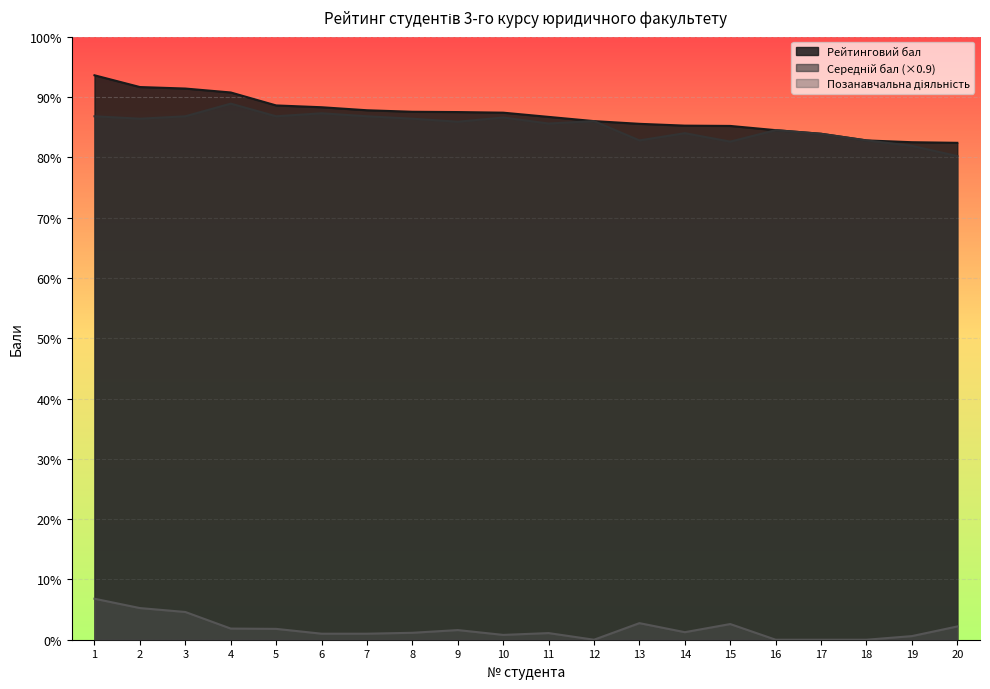

What is the difference between the maximum and second lowest values in the Позанавчальна діяльність series?

6.8